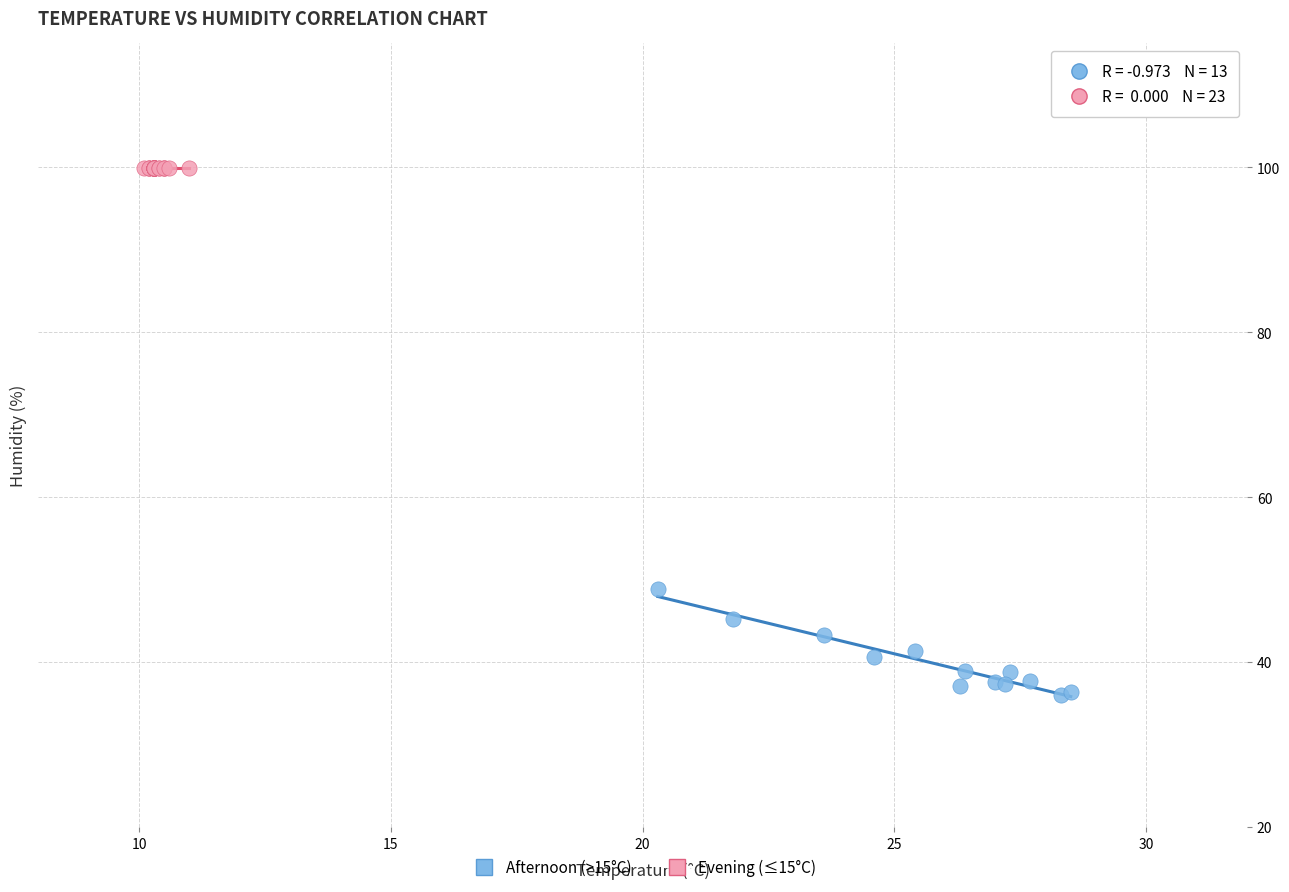

What are all the series names shown in the legend?

Afternoon (>15°C), Evening (≤15°C)